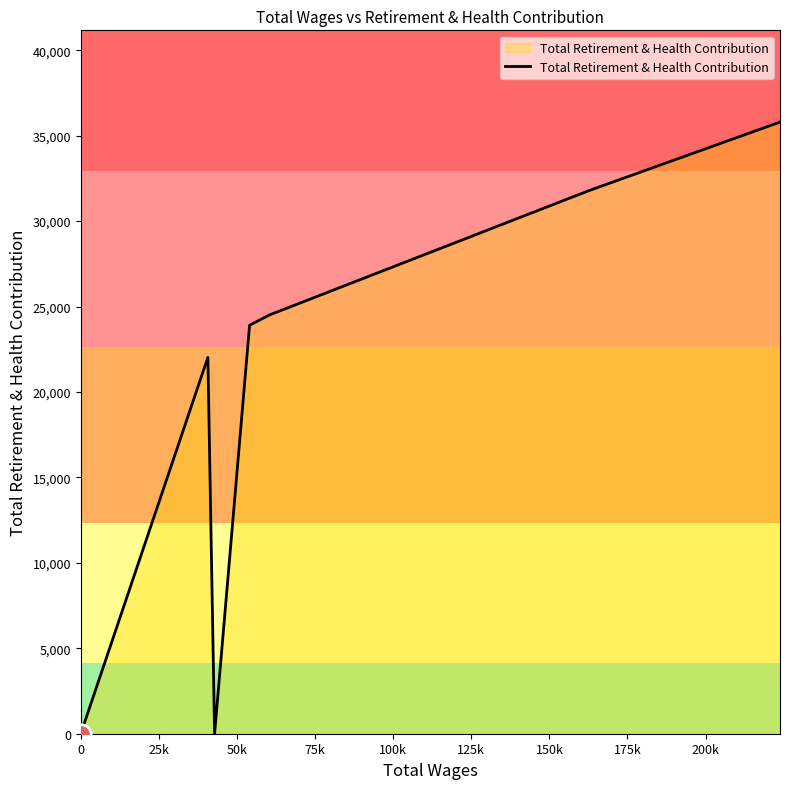

Count the number of categories in the chart.

12